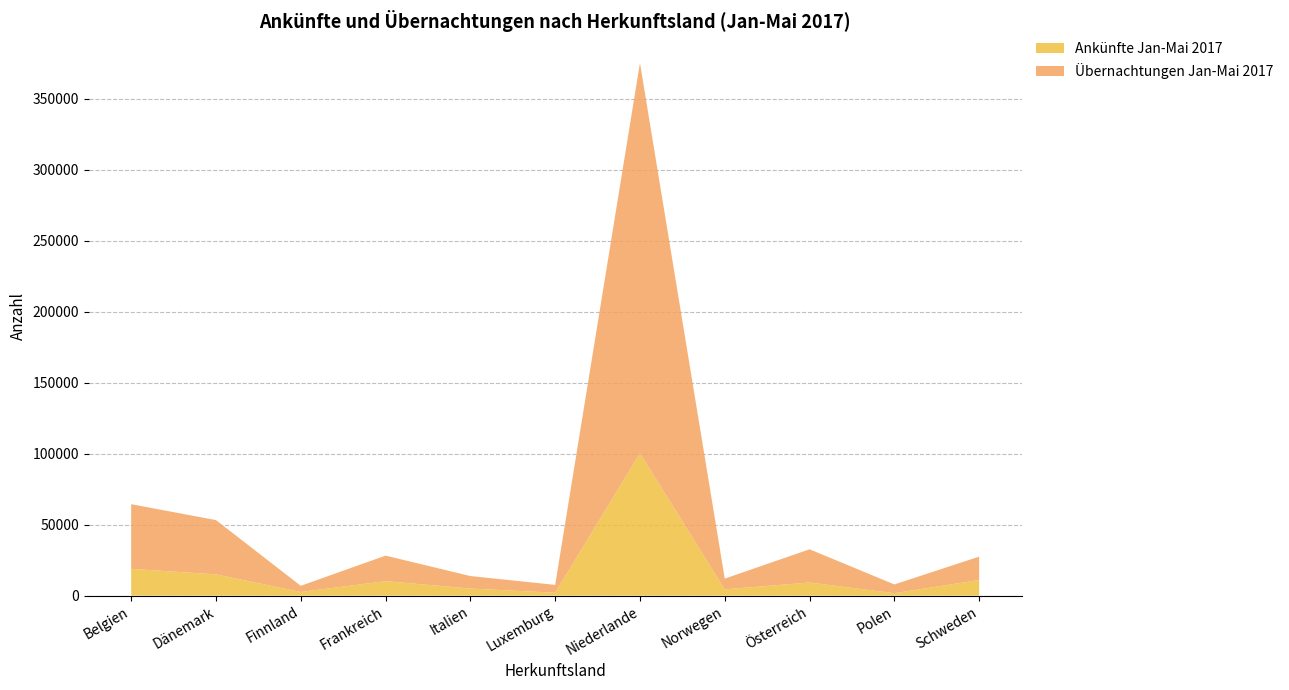

Reading right to left, transcribe all the data shown in this chart.

Ankünfte Jan-Mai 2017: 10968	1701	9215	4397	100335	2003	4978	10166	2558	14971	18825
Übernachtungen Jan-Mai 2017: 16475	6162	23409	7557	274933	5550	8802	18004	4329	38229	45578